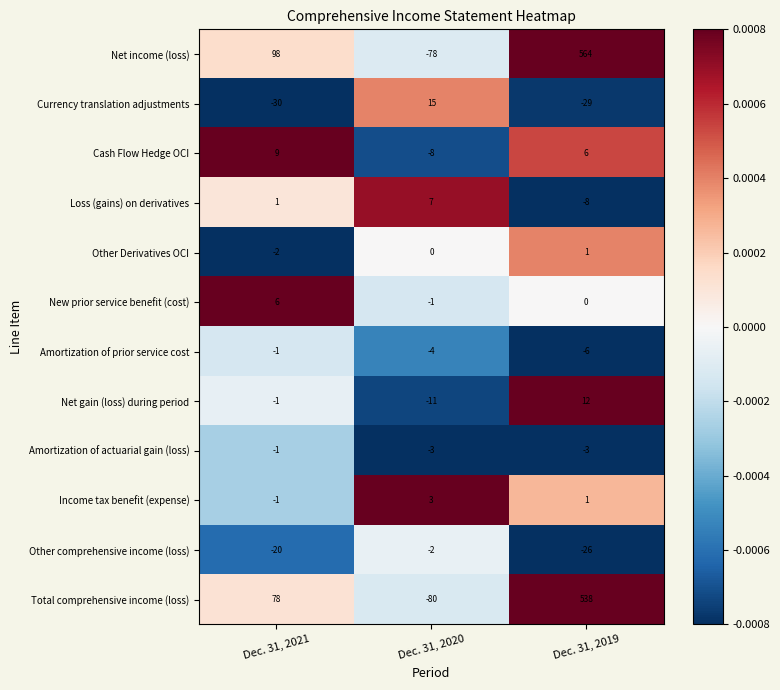

Between Dec. 31, 2021 and Dec. 31, 2020, which series saw the biggest shift?

Net income (loss)